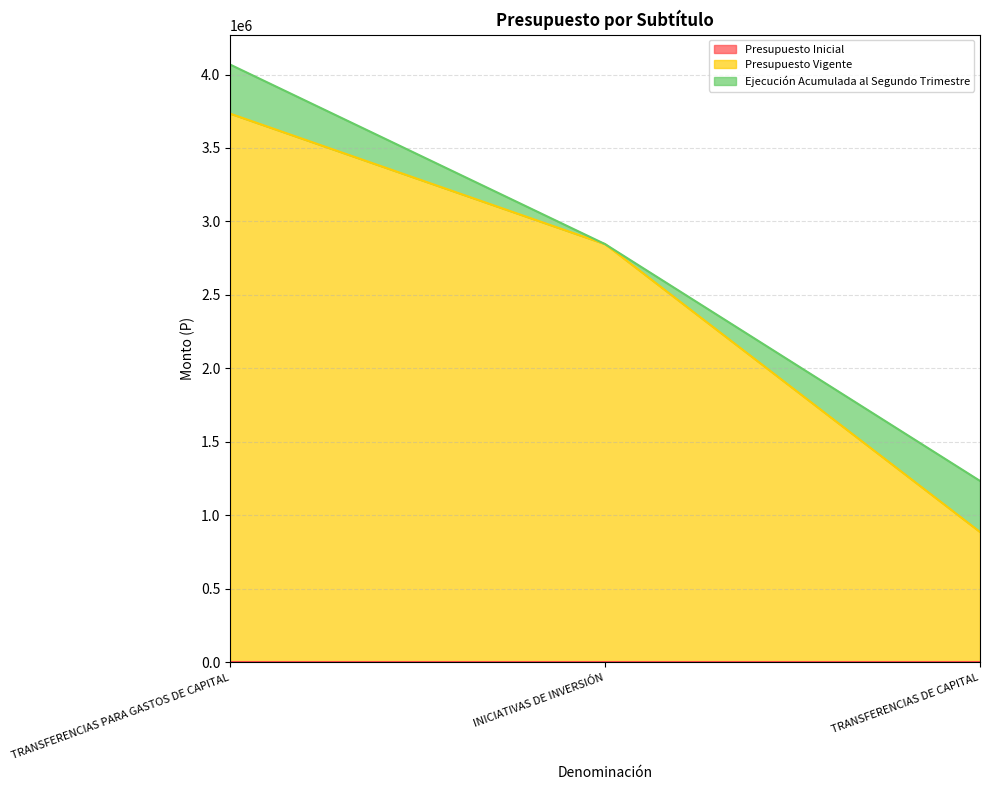

What is the value of the Ejecución Acumulada al Segundo Trimestre point at the 1st from the left?

333833